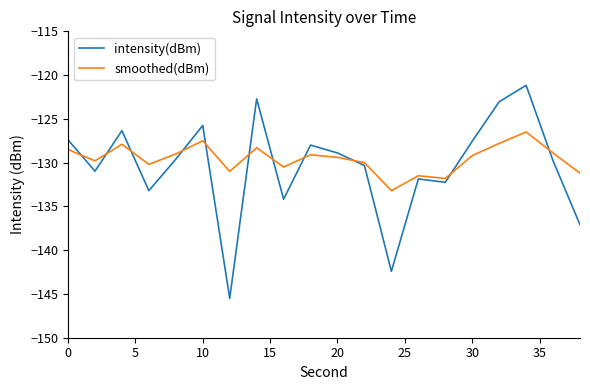

Which series has the largest range (max minus min)?

intensity(dBm)